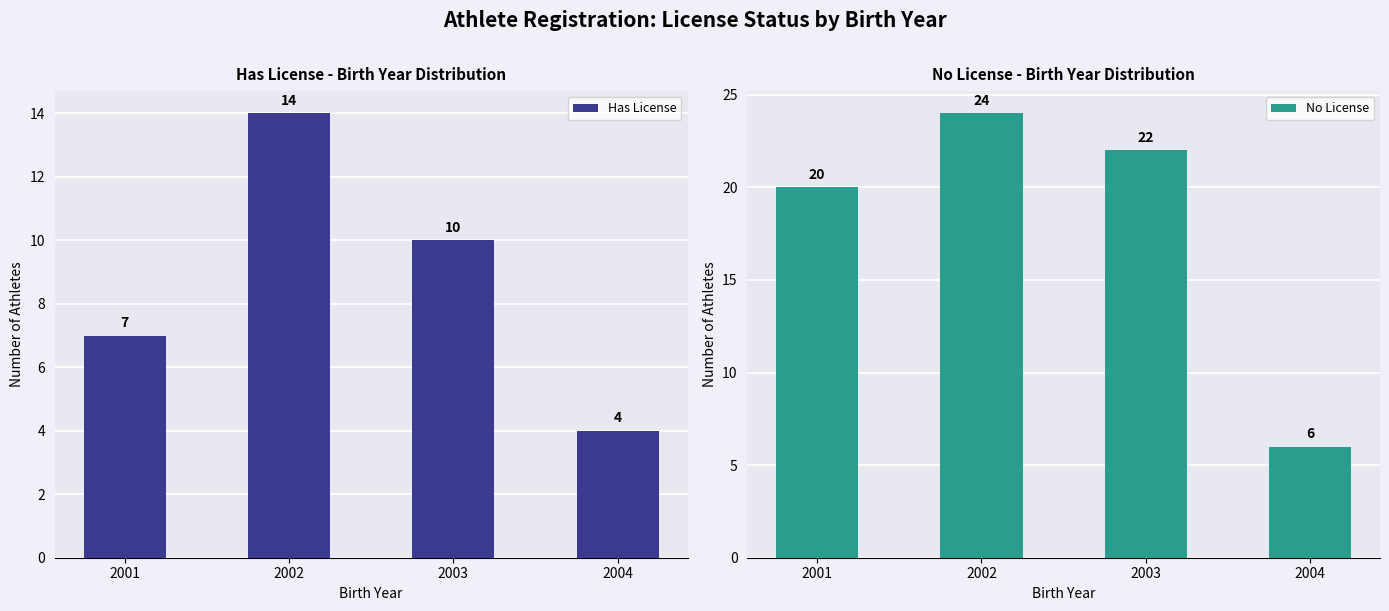

How many bars are there in each group?

2